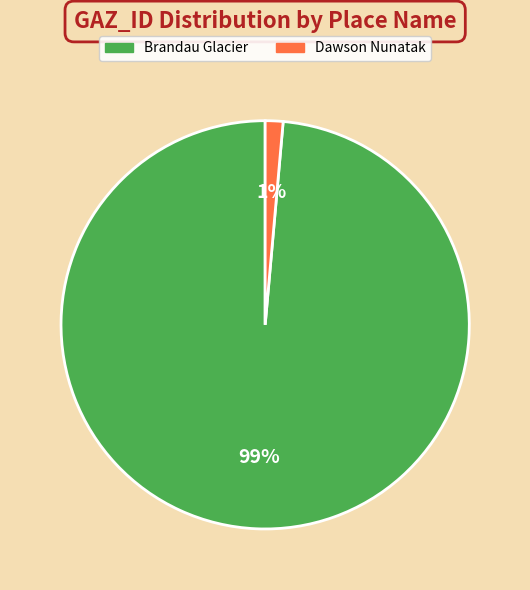

Which category has the smallest portion of the pie?

Dawson Nunatak